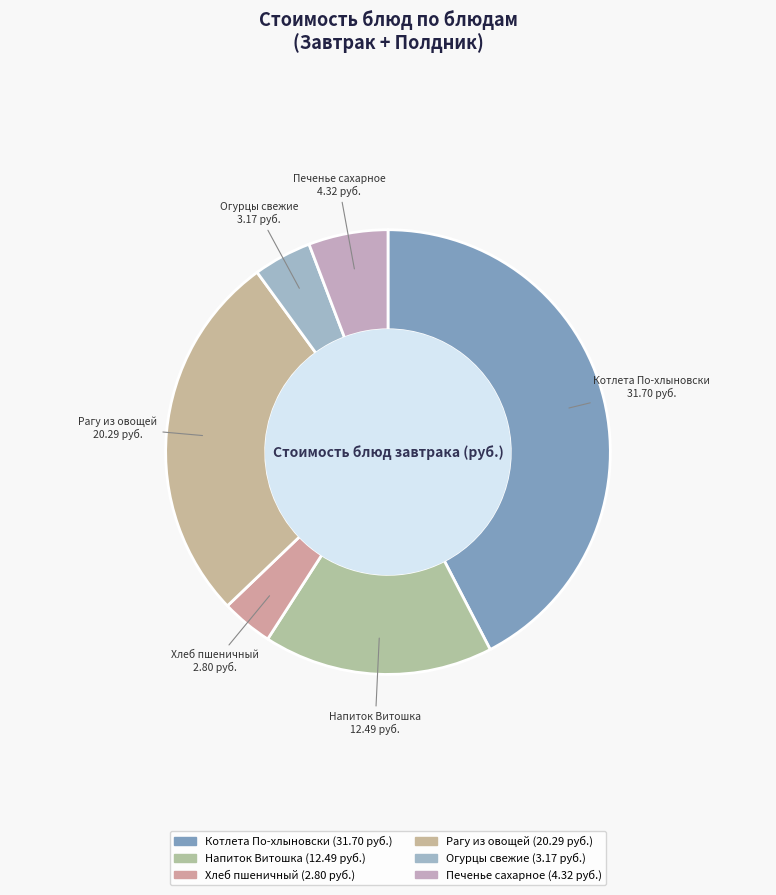

True or false: Котлета По-хлыновски accounts for 30% of the total.

False